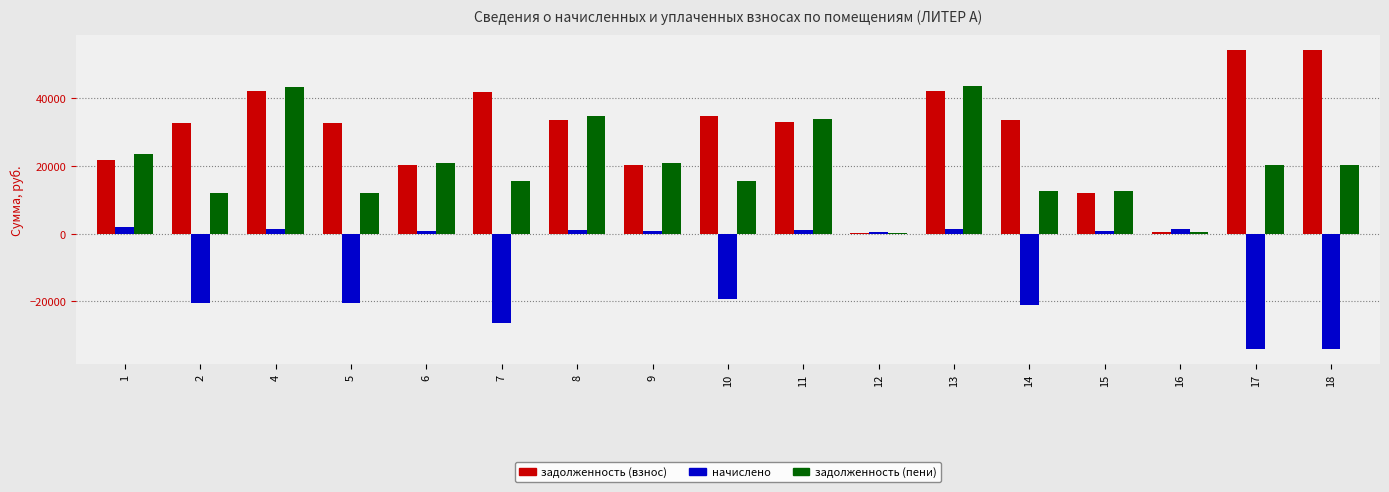

True or false: начислено has a value of -34126.9 at 18.

True